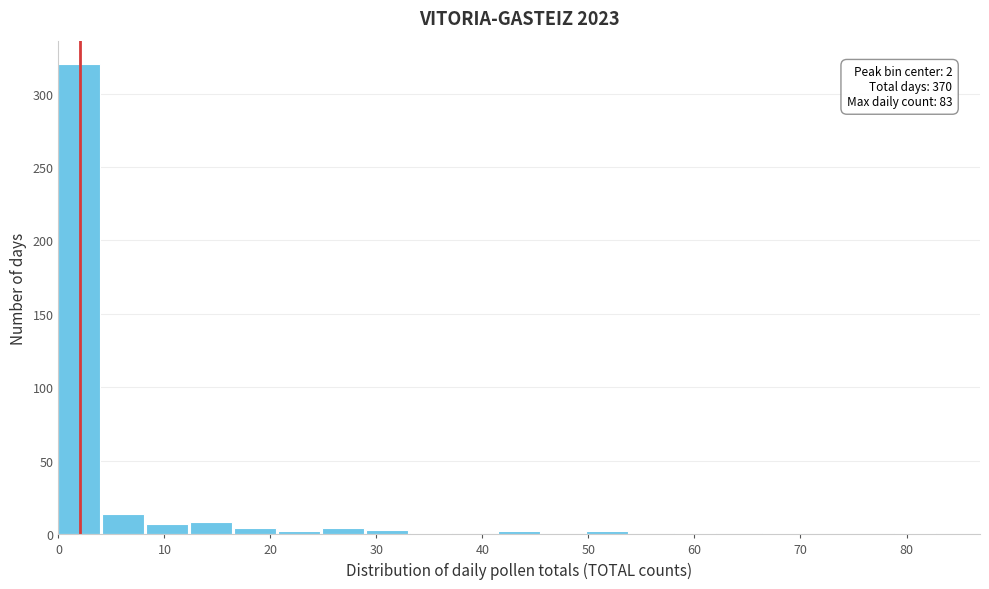

Which range on the x-axis has the tallest bar?

0 to 4